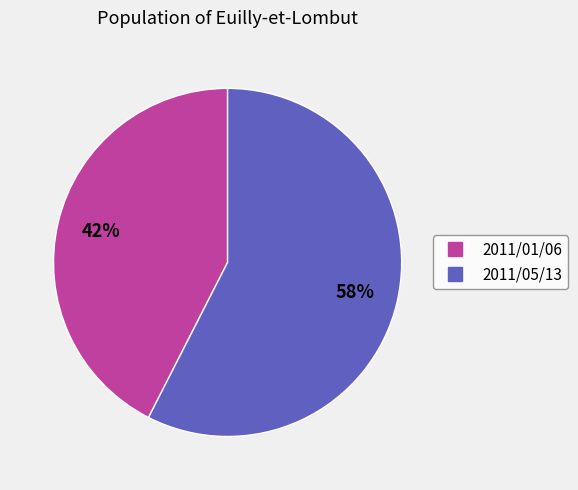

True or false: 2011/01/06 accounts for 35% of the total.

False